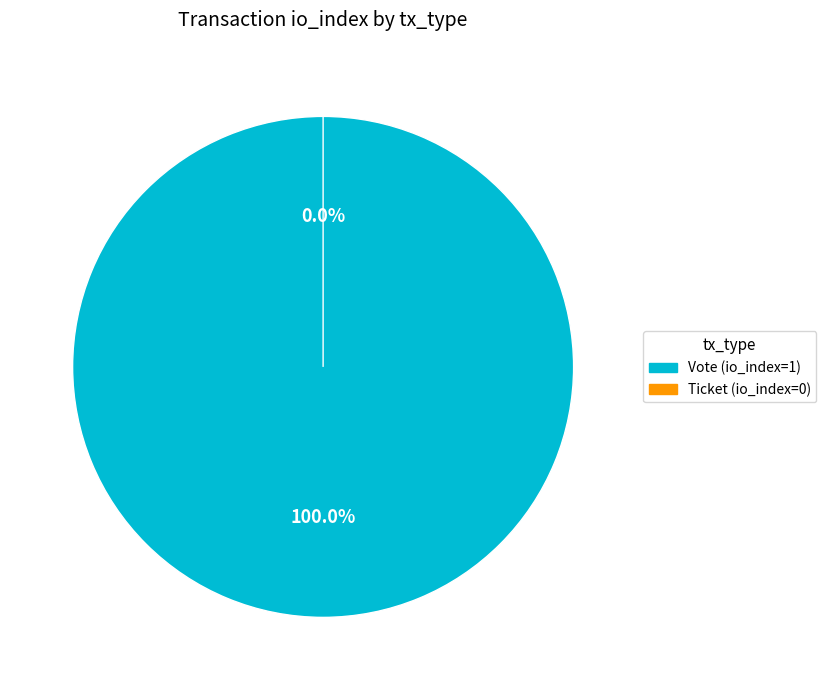

Which slice is the smallest?

Ticket (io_index=0)